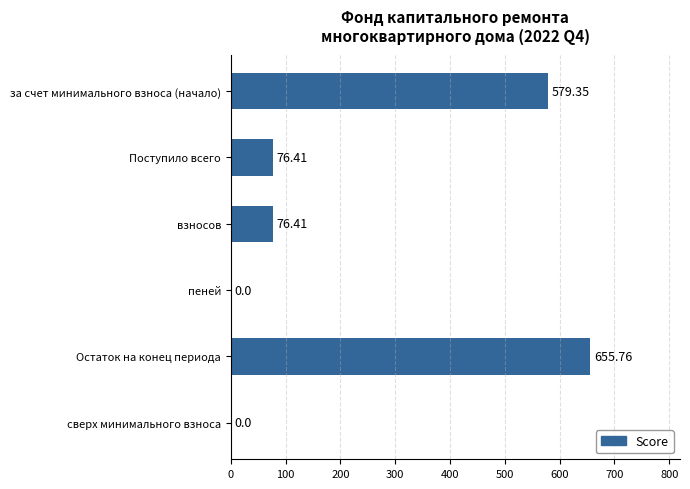

Are the bars grouped side by side (vs. stacked)?

No